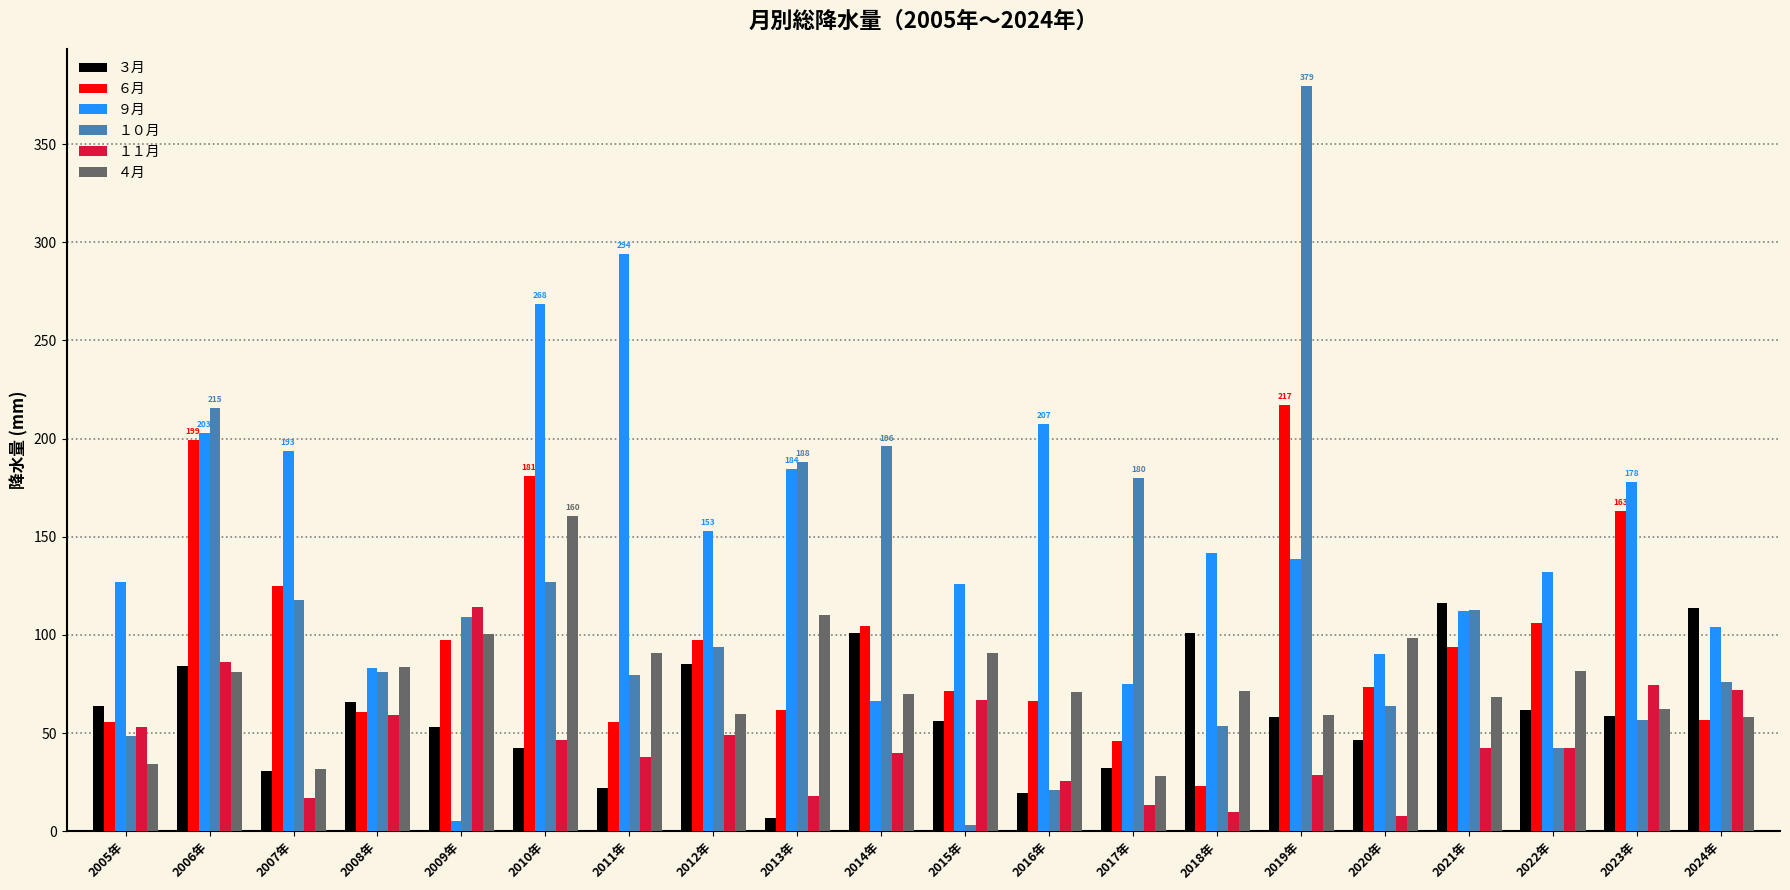

What are all the series names shown in the legend?

３月, ６月, ９月, １０月, １１月, ４月